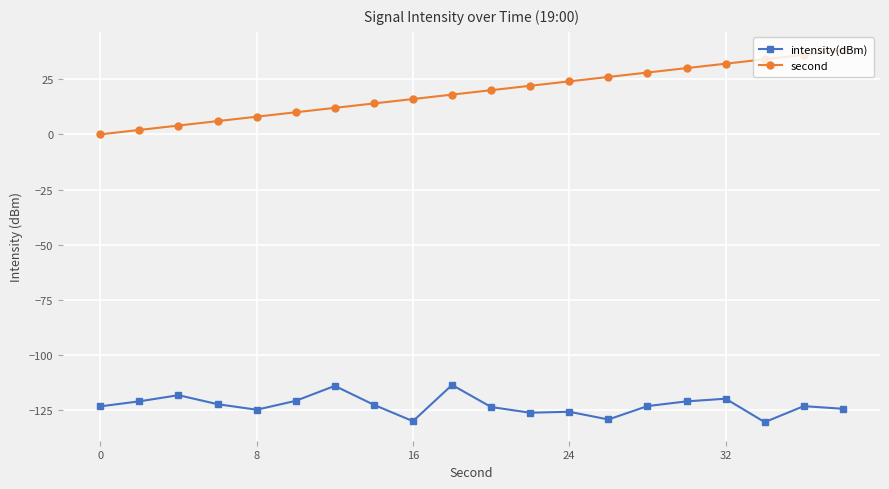

True or false: second and intensity(dBm) cross at least once.

False